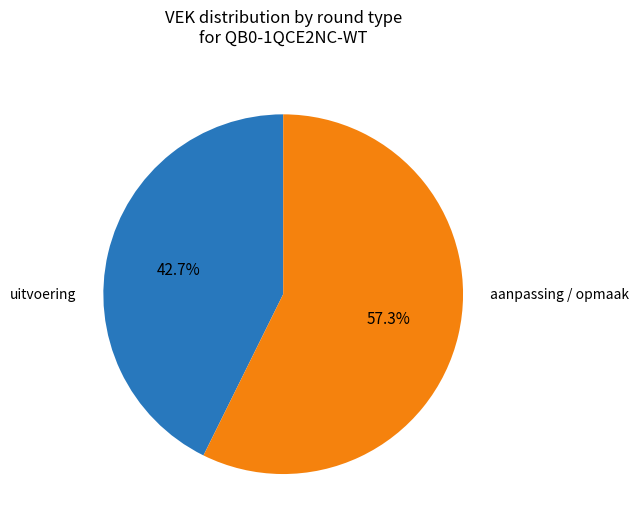

Does any single category account for the majority?

Yes